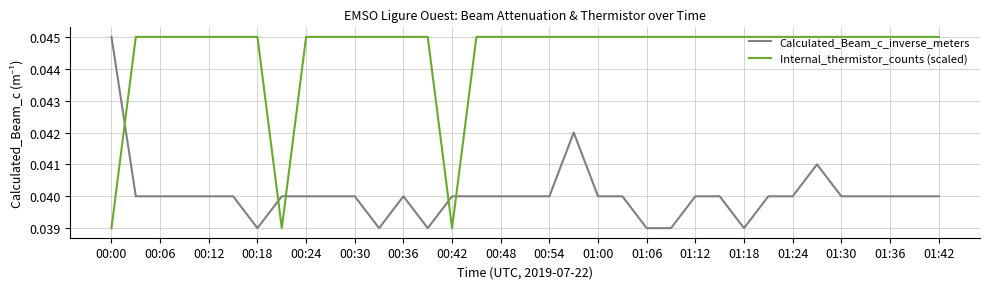

Which series has the largest total across all categories?

Internal_thermistor_counts (scaled)